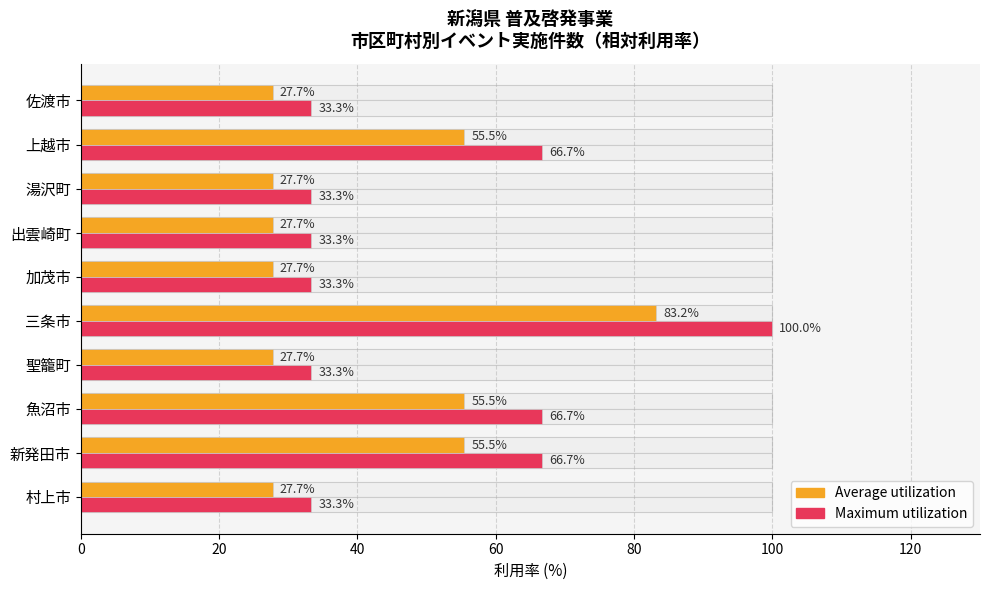

Are the bars horizontal?

Yes